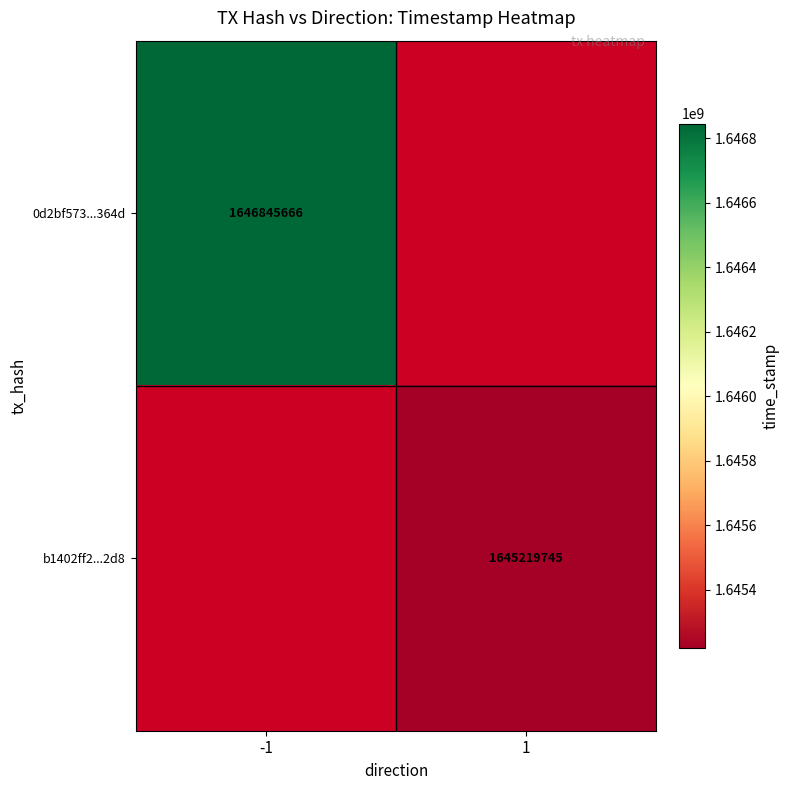

How many categories are shown in the chart?

2